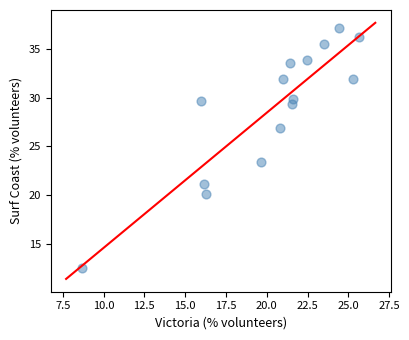

What is the range of Y values (max minus min)?

24.6